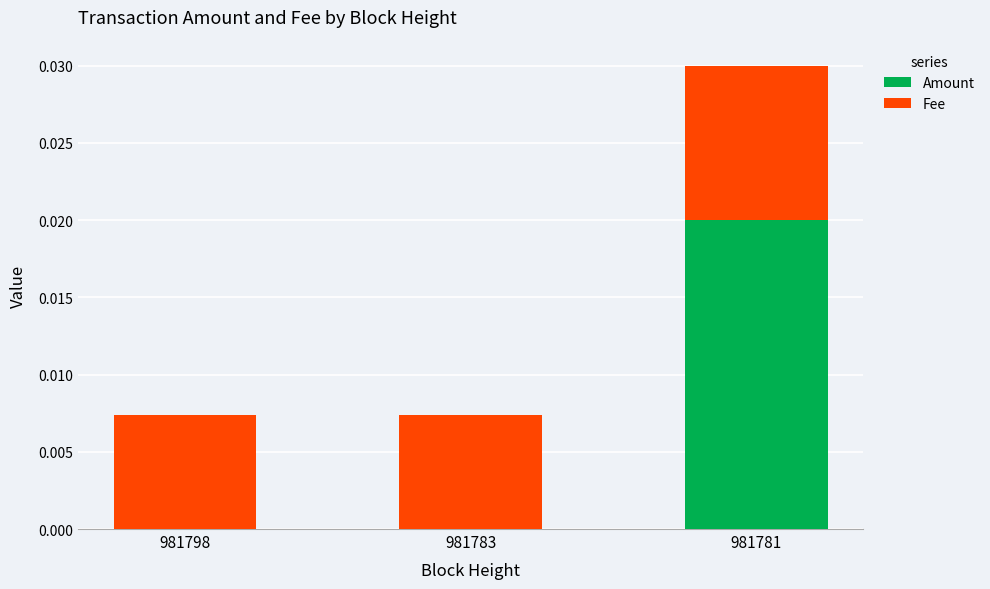

Which category has the highest value in the Amount series?

981781